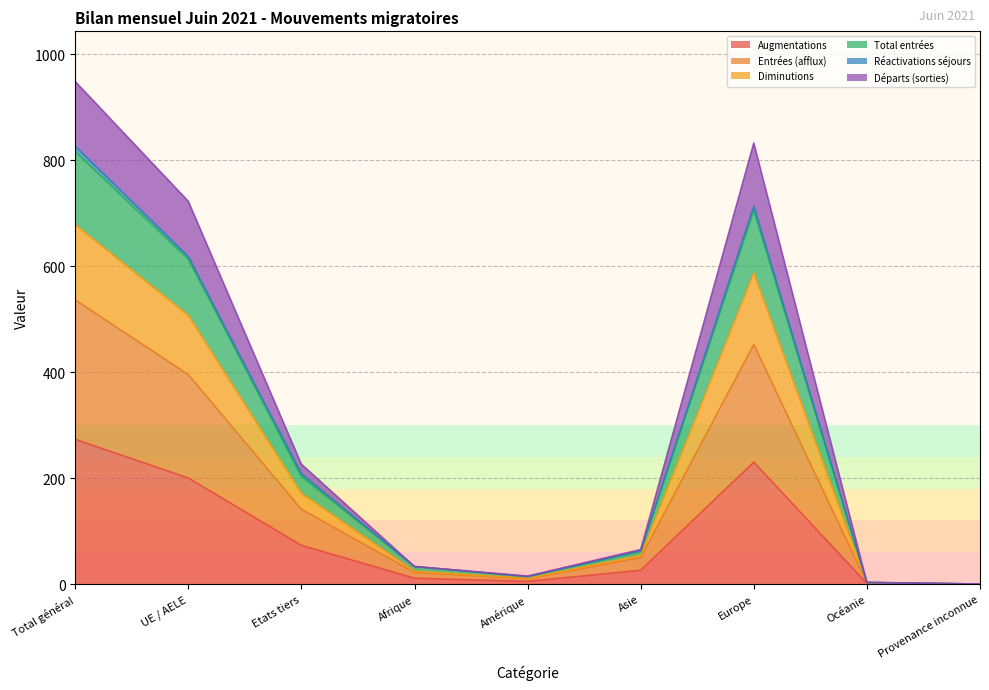

True or false: Entrées (afflux) has more than 1 points higher than both neighbors.

False